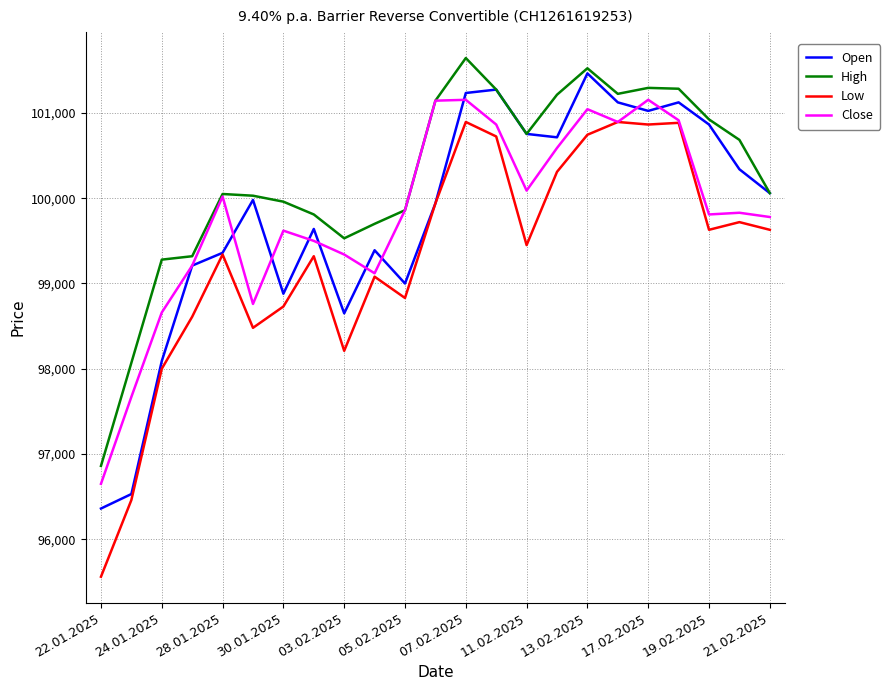

What is the maximum value for Open?

101465